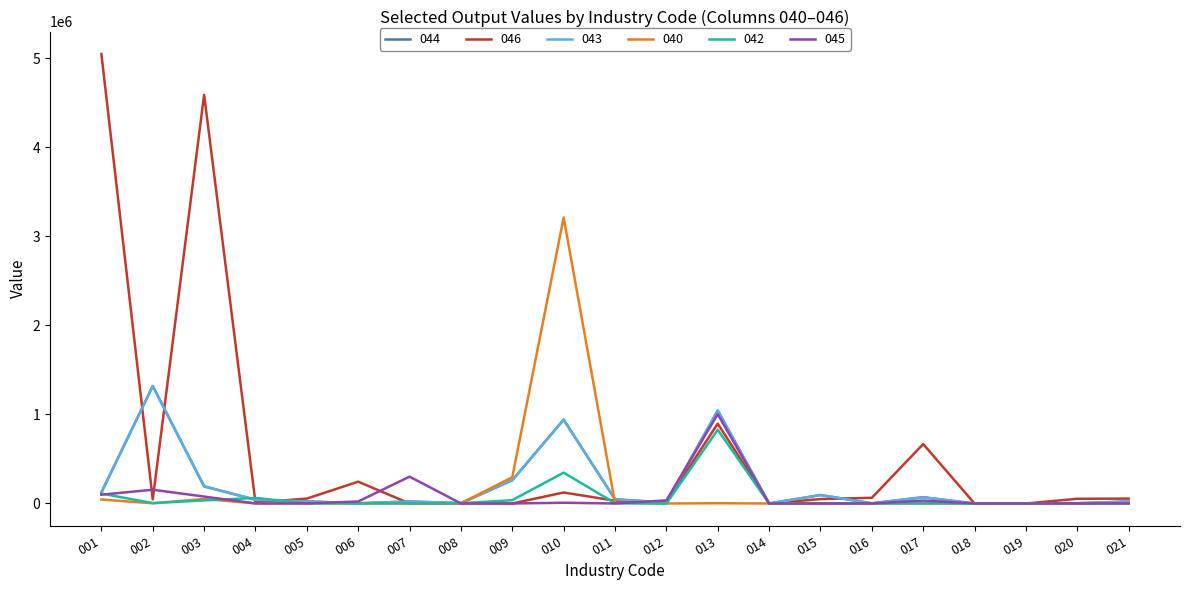

What is the difference between the maximum and second lowest values in the 043 series?

1319485.8